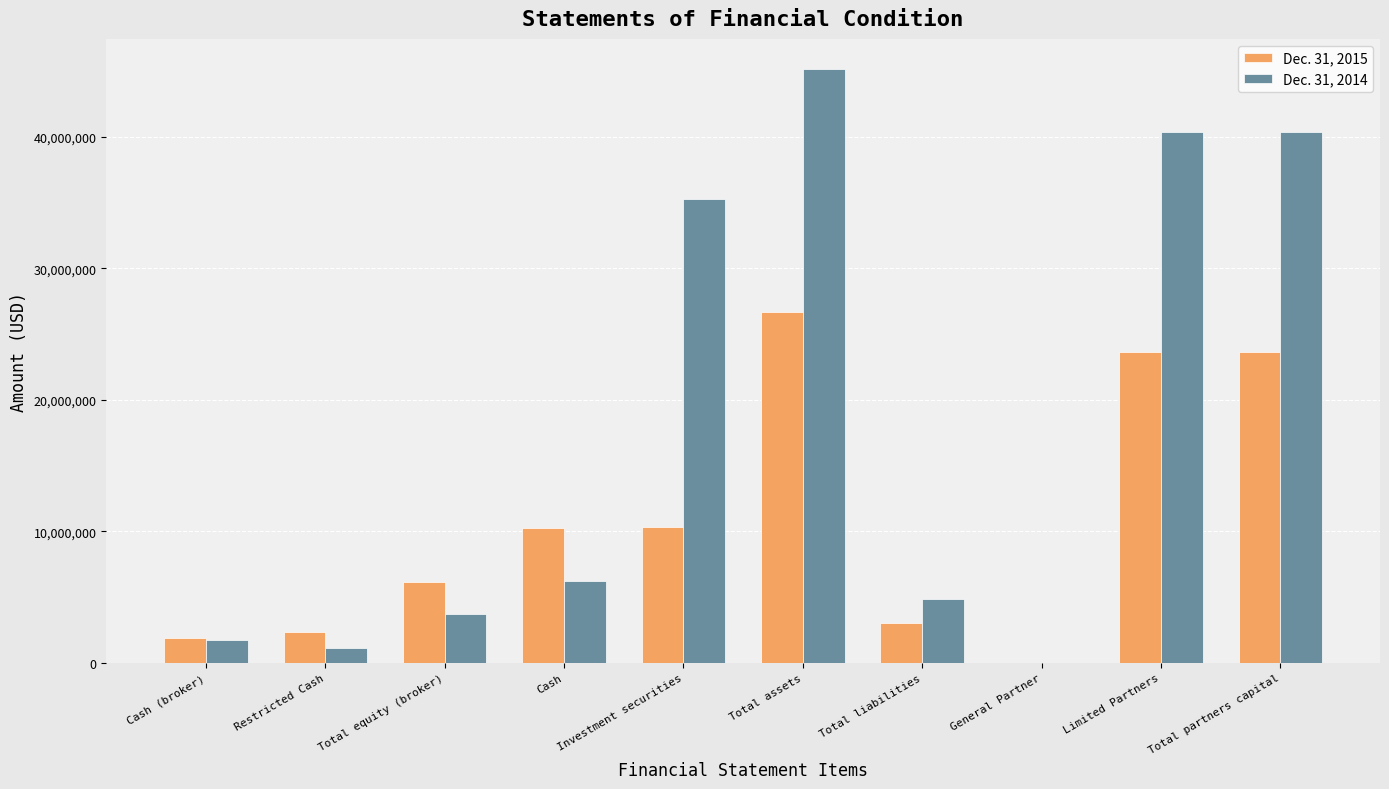

The value of Dec. 31, 2014 at Total assets is 45182999. True or false?

True